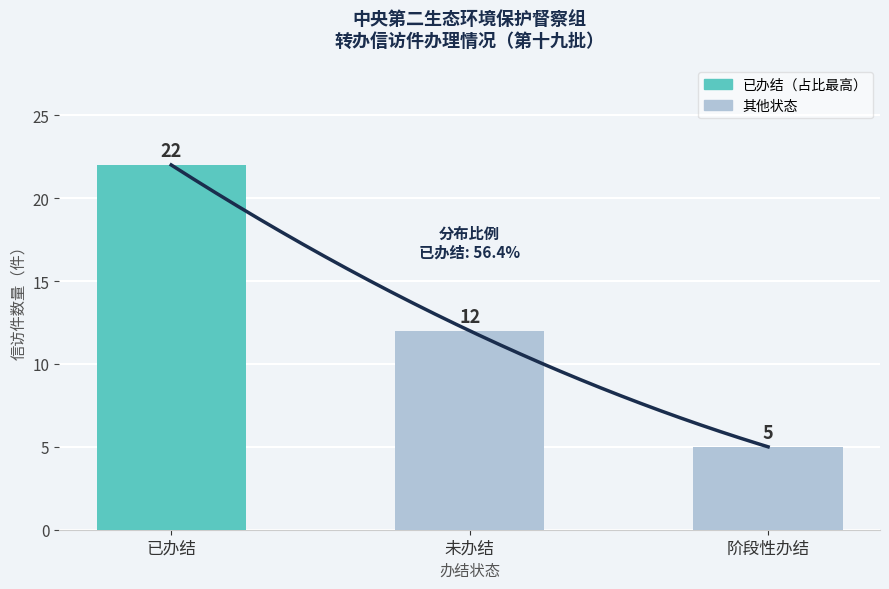

What is the average value?

13